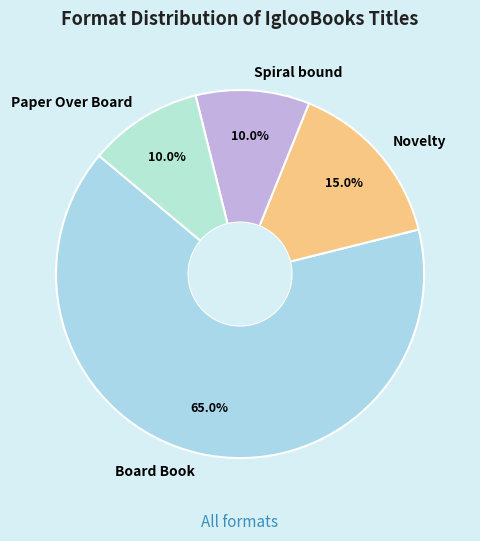

Count the number of slices in the pie.

4